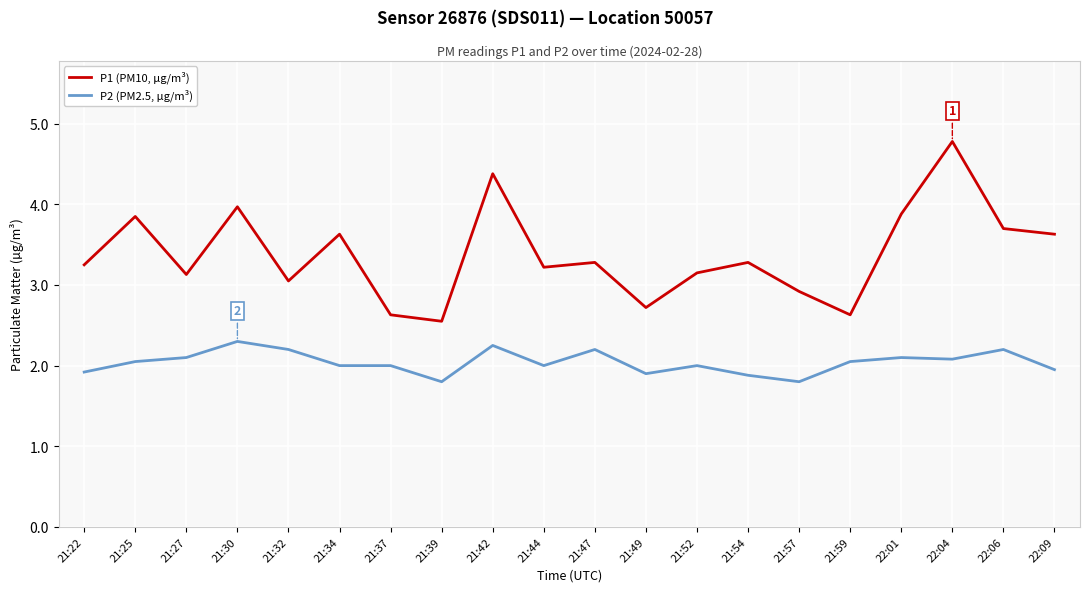

Between 21:59 and 22:04, which series saw the biggest shift?

P1 (PM10, µg/m³)